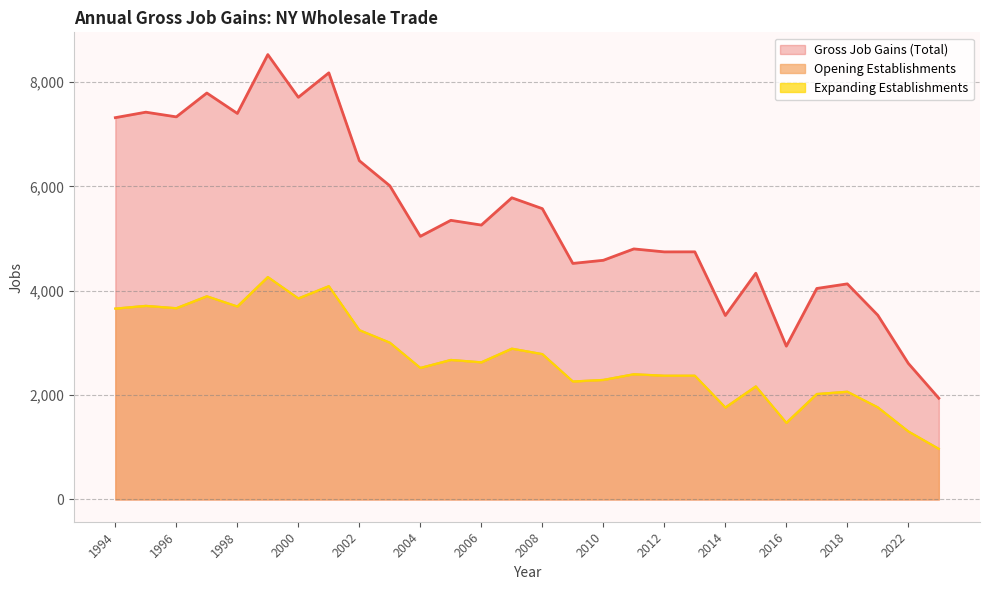

At how many categories does at least one series exceed 3720?

23